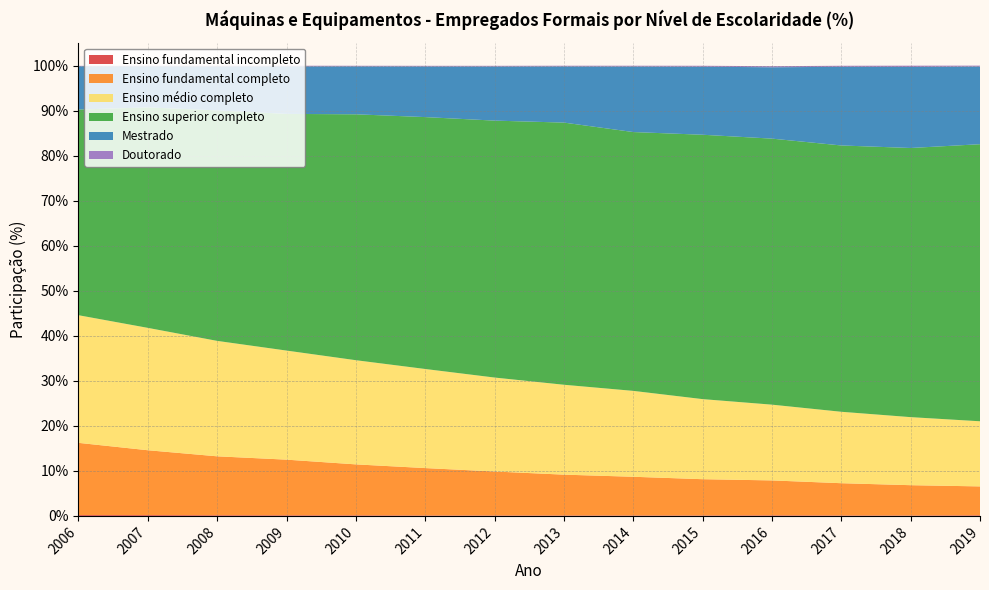

Reading left to right, list all the values displayed in this chart.

Ensino fundamental incompleto: 0.2	0.2	0.1	0.1	0.1	0.1	0.1	0.1	0.1	0.1	0.1	0.1	0.1	0.1
Ensino fundamental completo: 16.0	14.4	13.1	12.3	11.3	10.5	9.8	9.1	8.6	8.1	7.8	7.2	6.7	6.4
Ensino médio completo: 28.3	27.2	25.6	24.2	23.1	22.0	20.9	20.0	19.1	17.8	16.8	15.9	15.1	14.5
Ensino superior completo: 45.7	49.0	51.2	52.5	54.6	55.9	57.0	58.2	57.5	58.7	59.1	59.1	59.8	61.5
Mestrado: 9.6	9.1	9.8	10.6	10.6	11.2	12.0	12.5	14.6	15.1	15.8	17.5	18.0	17.2
Doutorado: 0.1	0.1	0.1	0.1	0.1	0.1	0.2	0.2	0.2	0.2	0.2	0.2	0.3	0.2